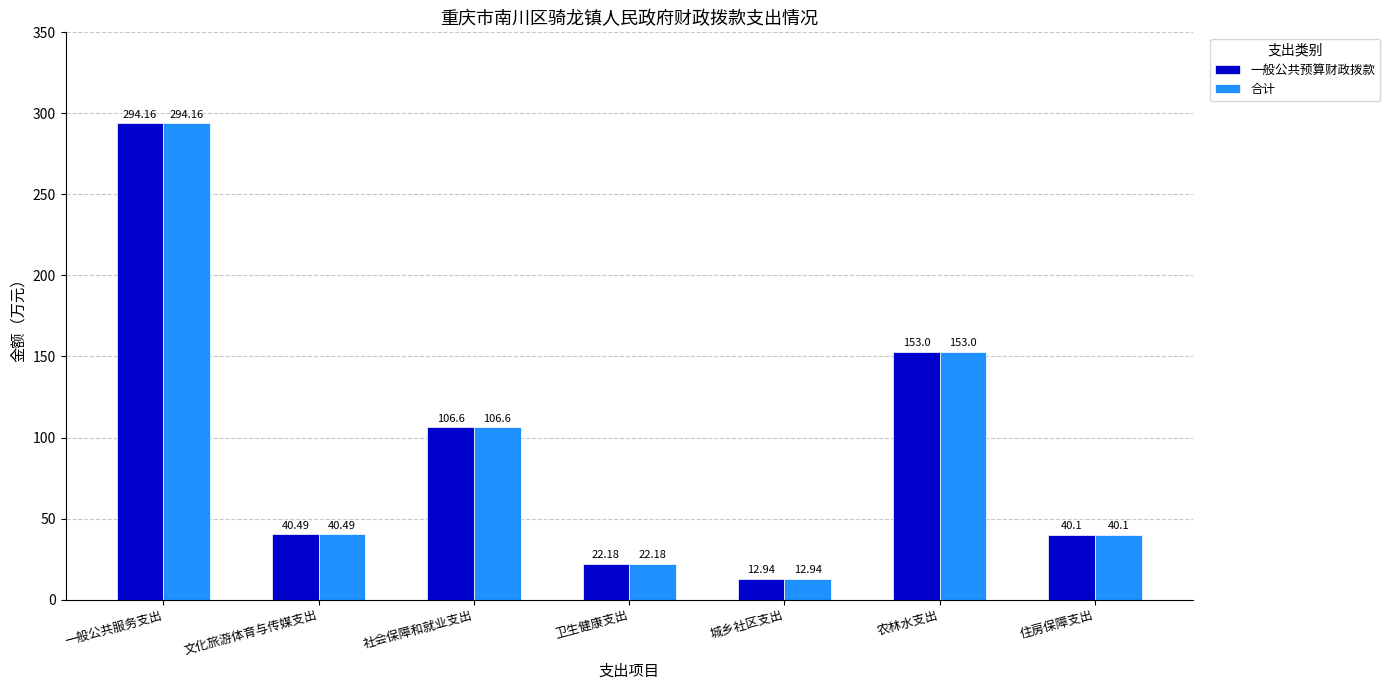

What is the maximum value shown in the chart?

294.2